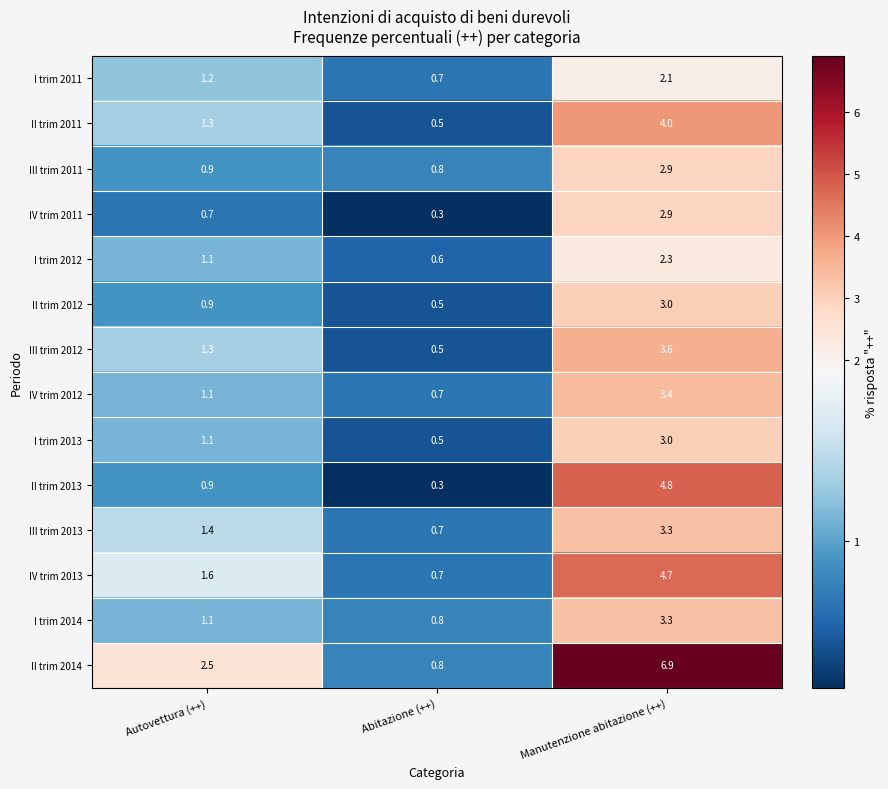

At which category is the sum across all series the highest?

Manutenzione abitazione (++)